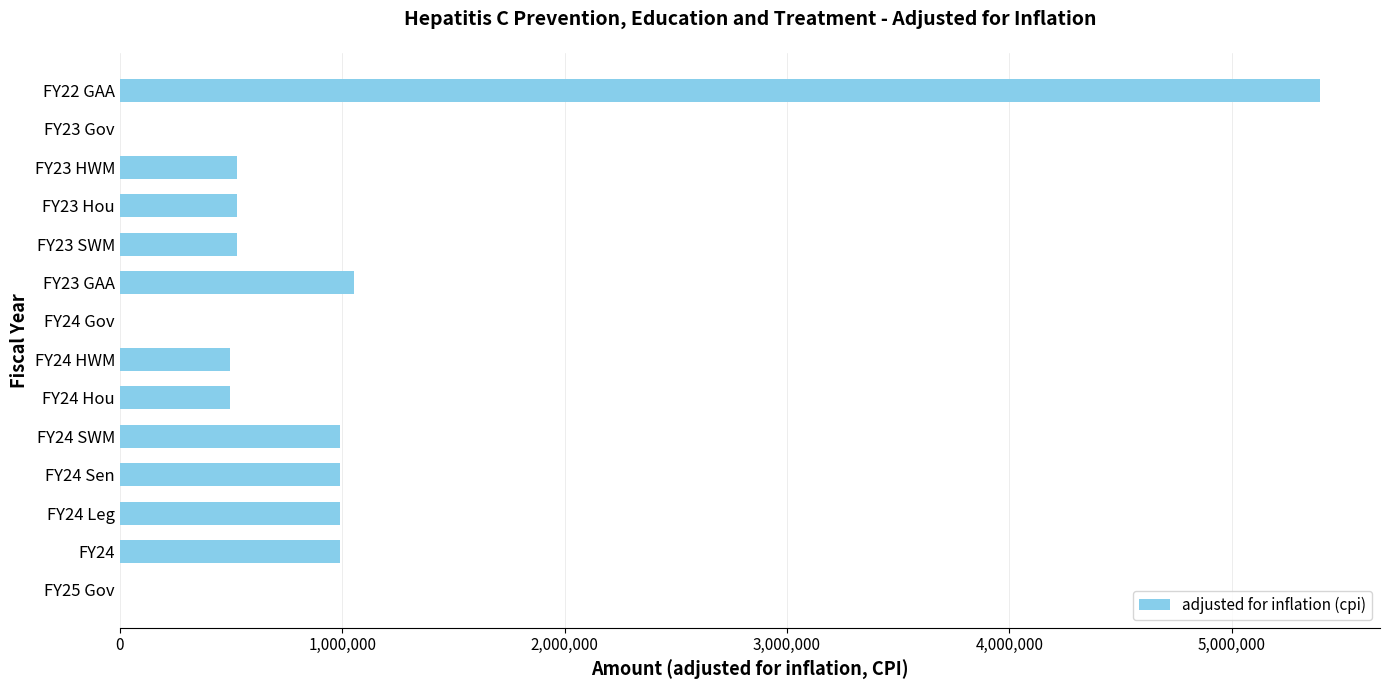

Which has a higher value, FY23 GAA or FY24 Gov?

FY23 GAA